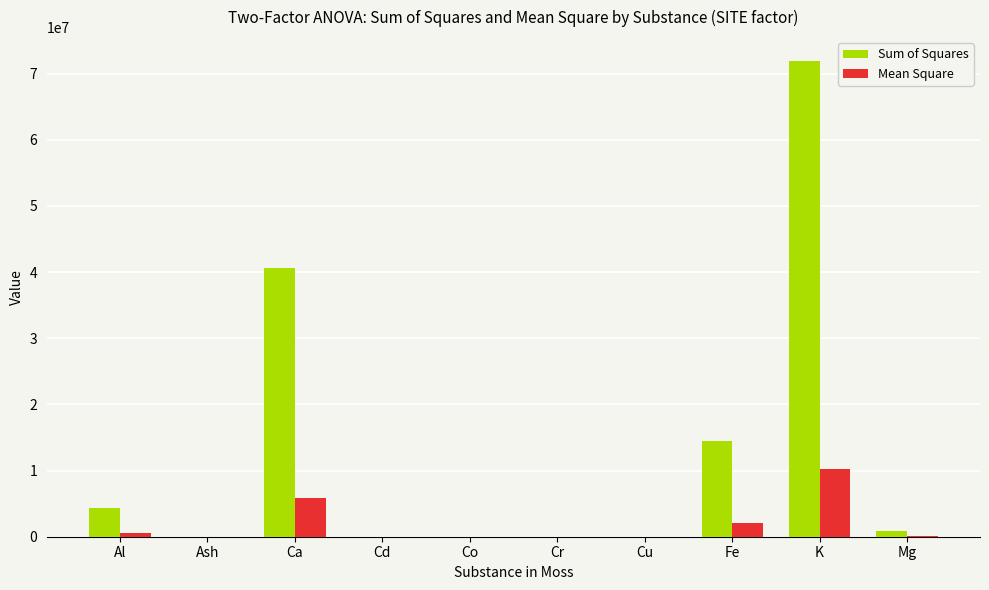

Is it true that Sum of Squares equals 14539010.0 at Fe?

True